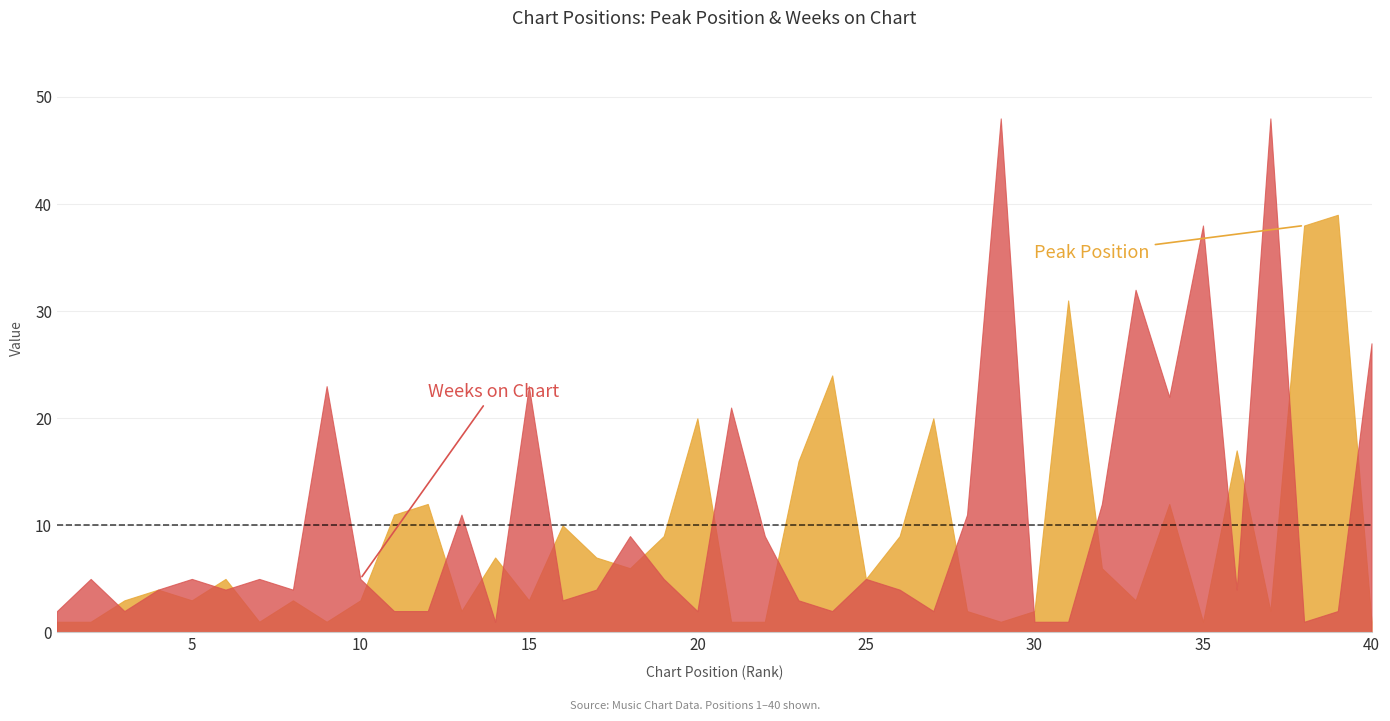

Between 8 and 22, which series saw the biggest shift?

Weeks on Chart